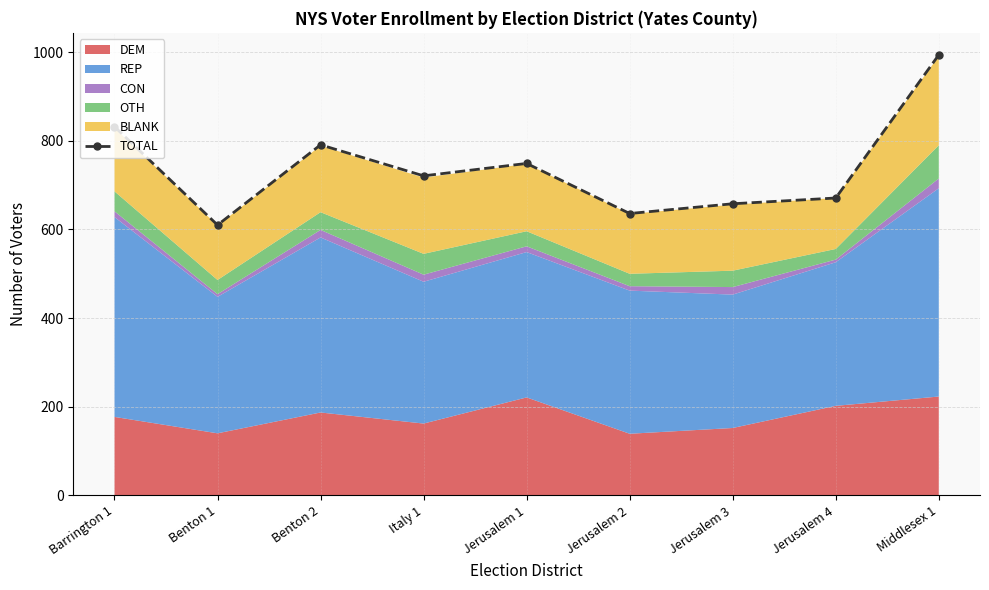

How many data points are less than 721?

4